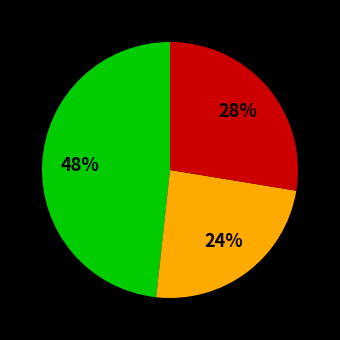

Does any single category account for the majority?

No